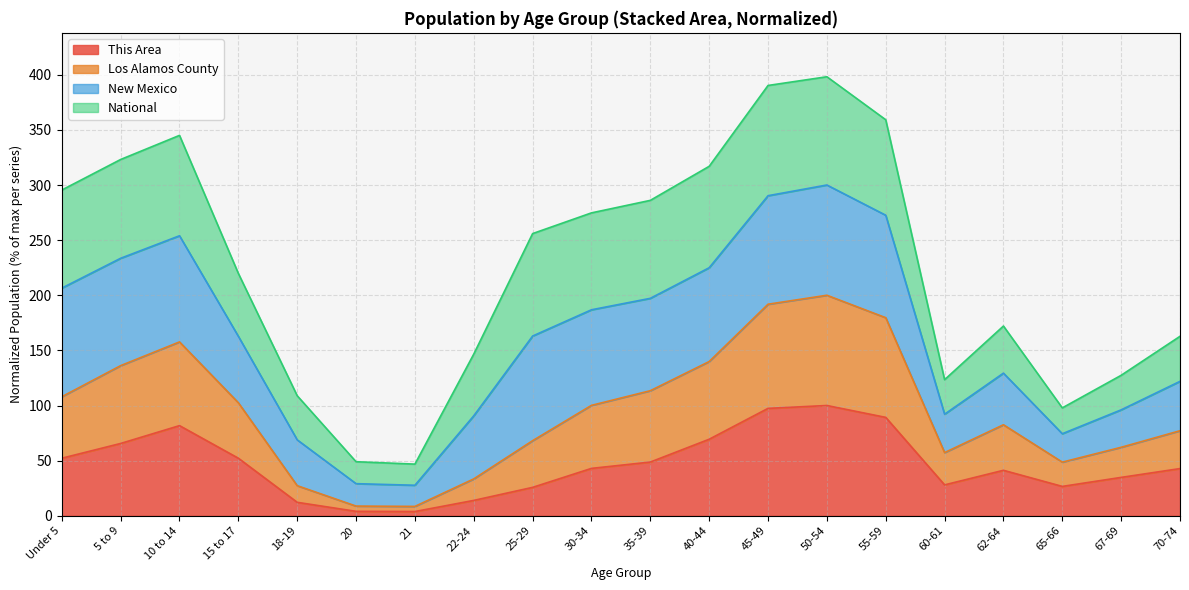

What is the total value across all series at 25-29?

255.9